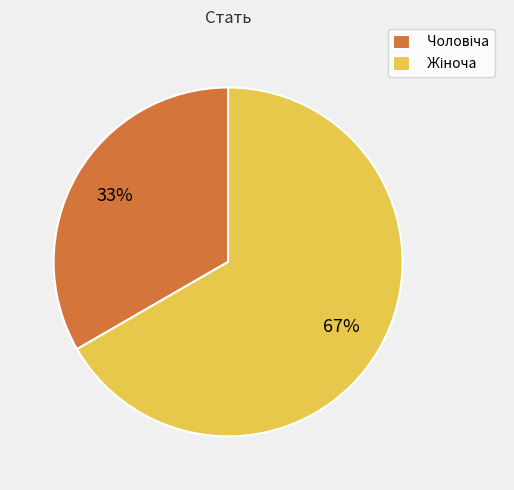

Does any single category account for the majority?

Yes